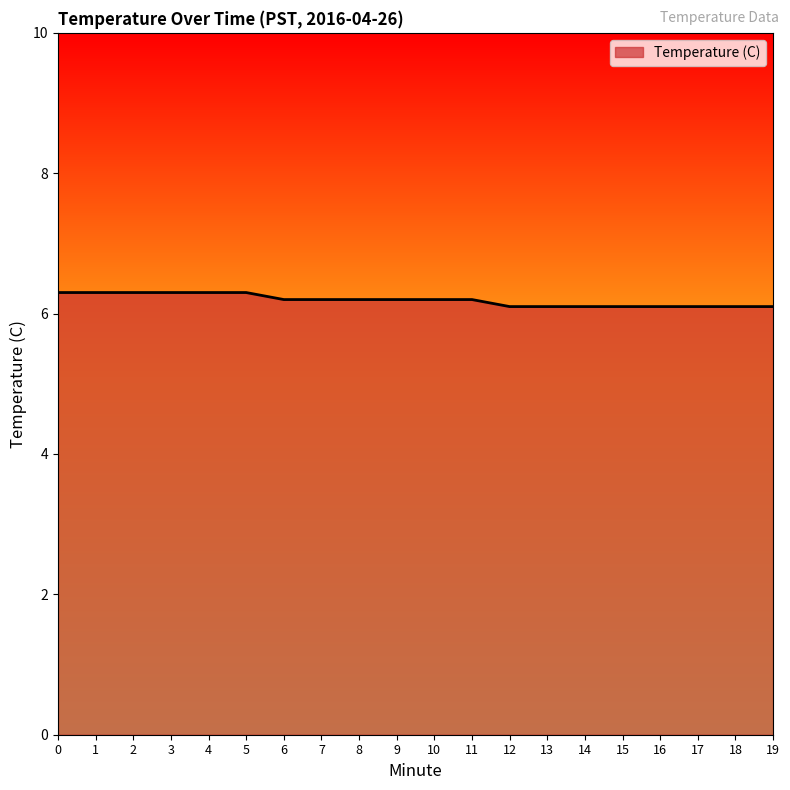

Approximately how many times larger is the value at 17 compared to 5?

1.0